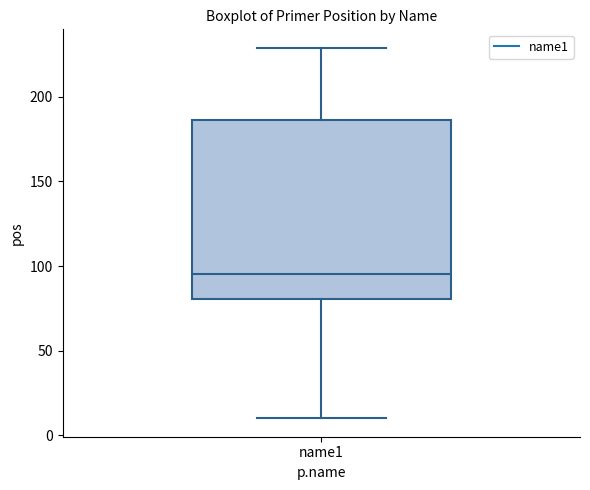

Where is the lower edge of the box for name1 on the y-axis? The values are not printed on the chart, so give them approximately, as read against the axis.

80